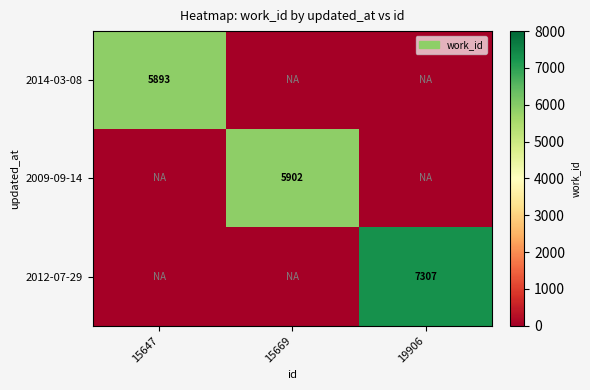

Which label corresponds to the largest value in the chart?

19906